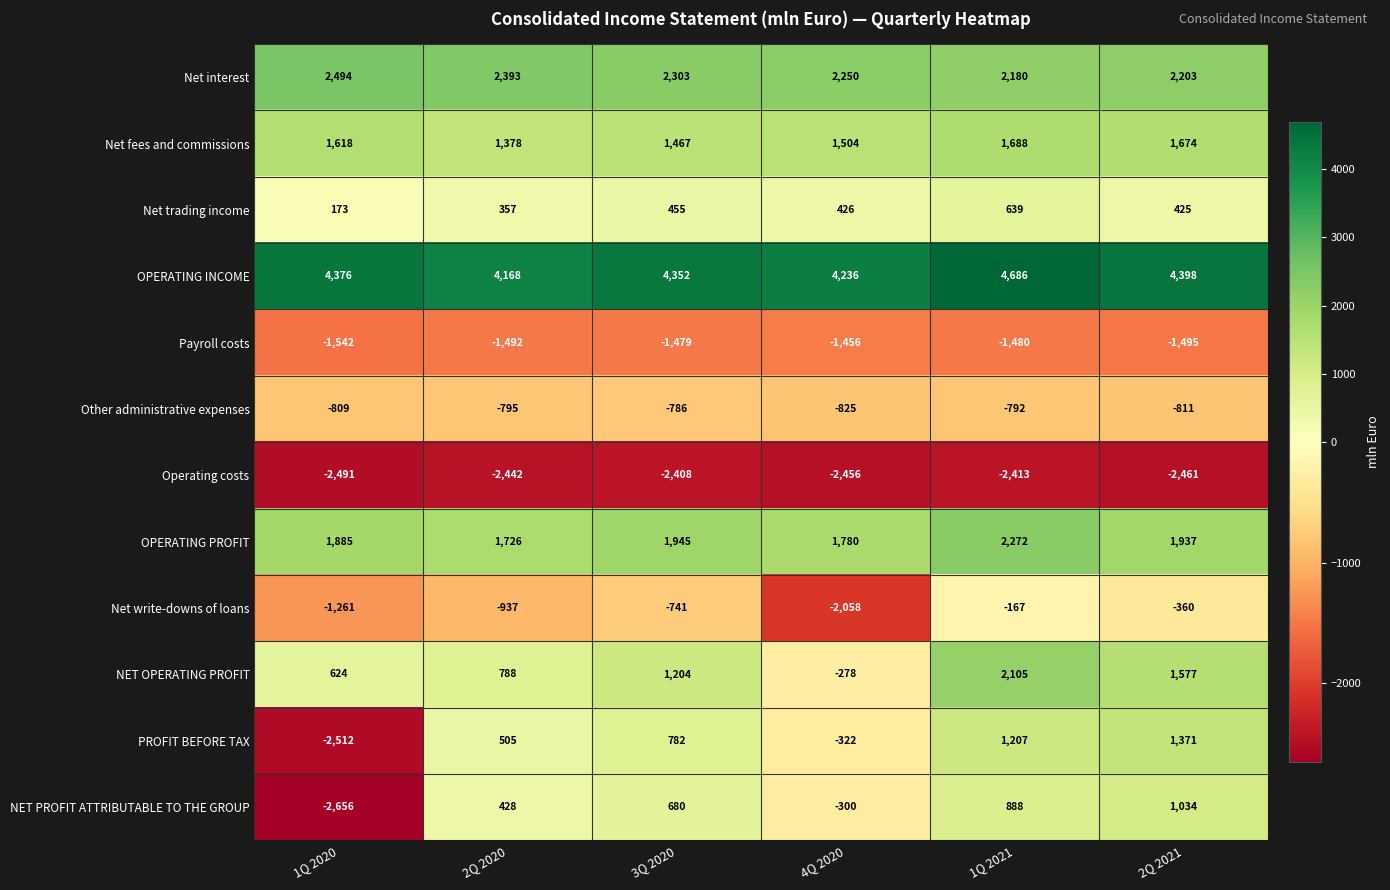

Where is PROFIT BEFORE TAX nearest to the value -570?

4Q 2020